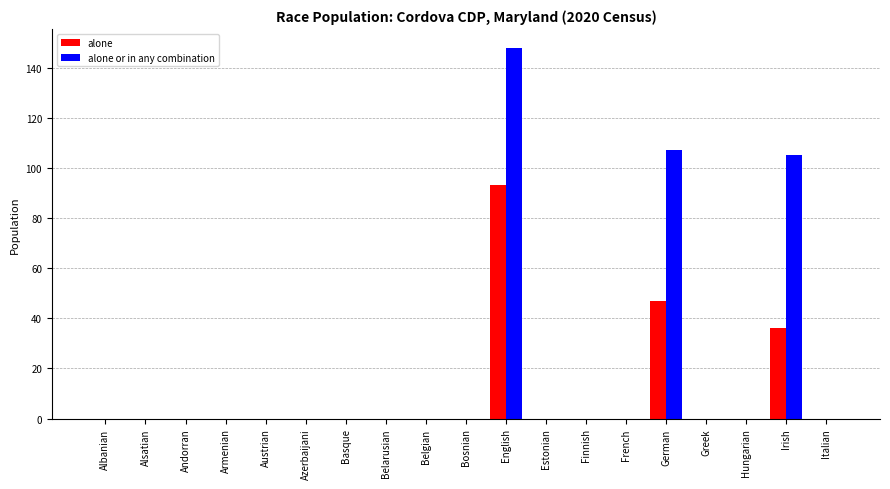

How many groups of bars are there?

19